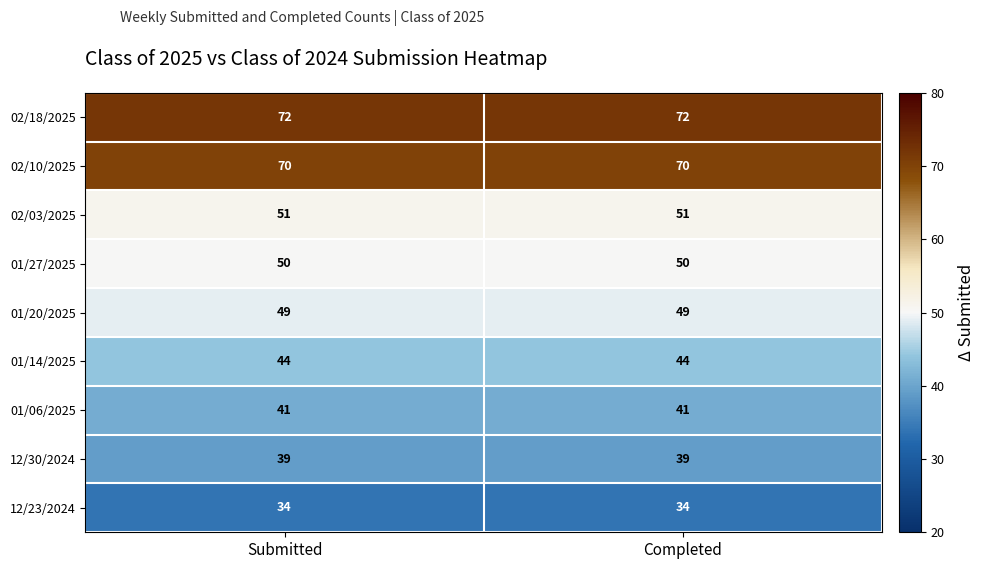

What is the approximate value of 01/27/2025 at Submitted?

50